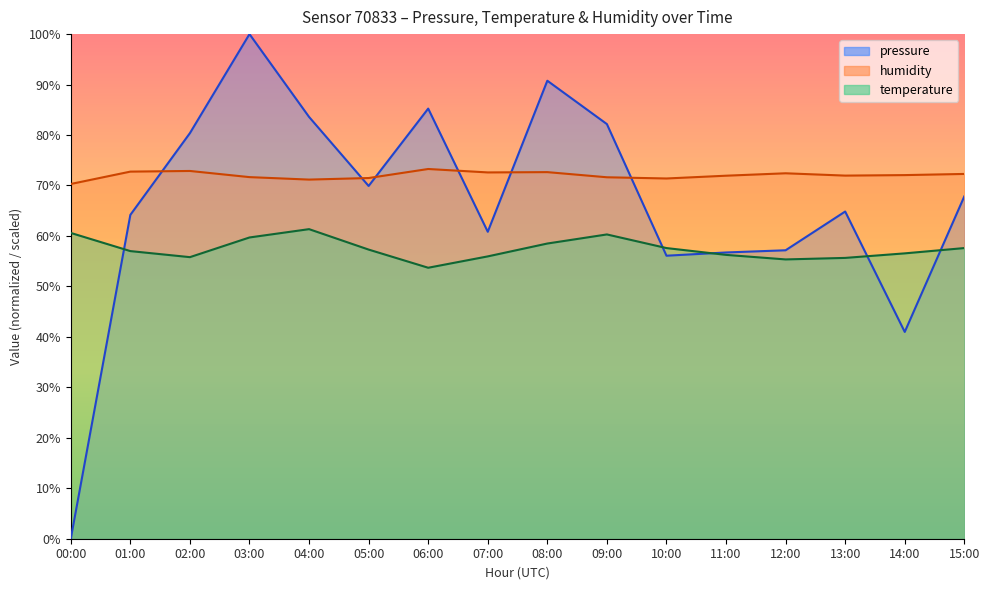

At which category does pressure reach its first local peak?

03:00